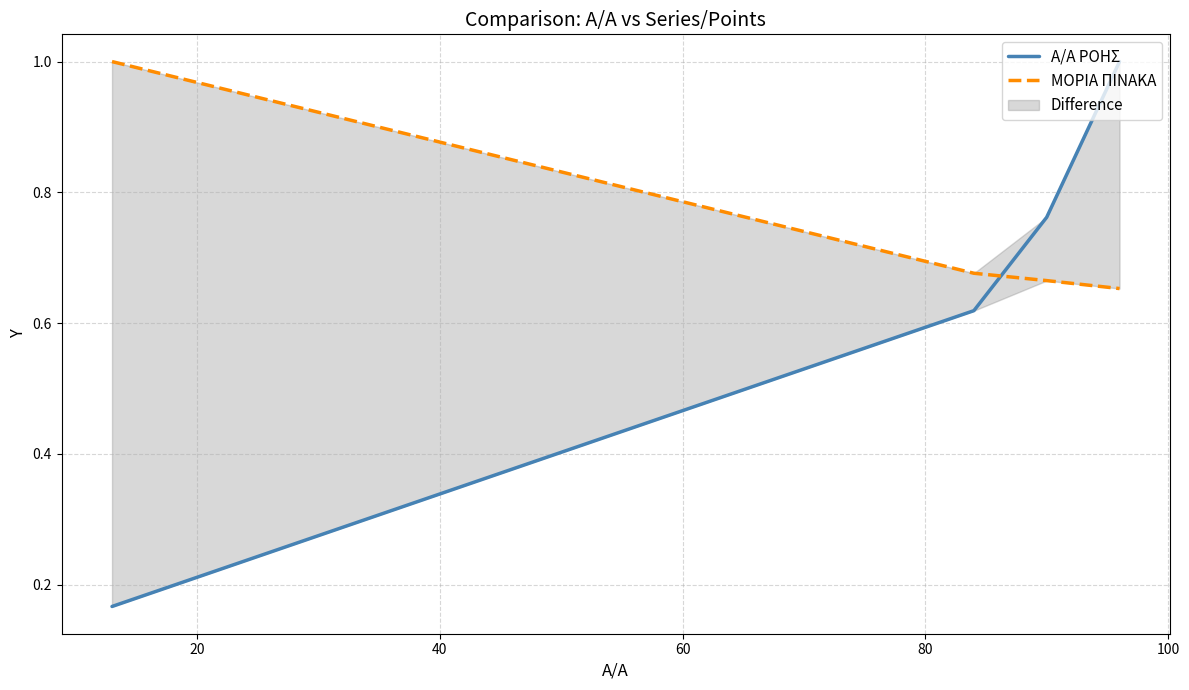

Which series has the largest total across all categories?

ΜΟΡΙΑ ΠΙΝΑΚΑ